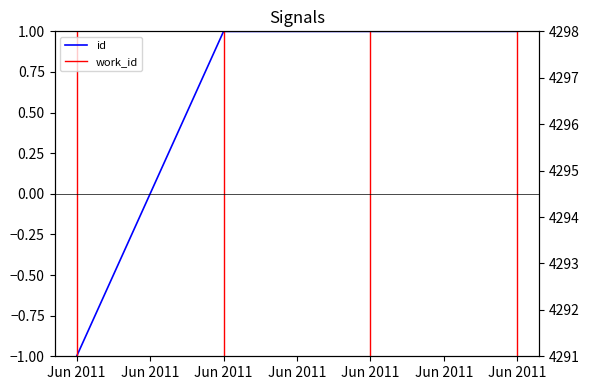

The value at Jun 2011 is 1.0. True or false?

True